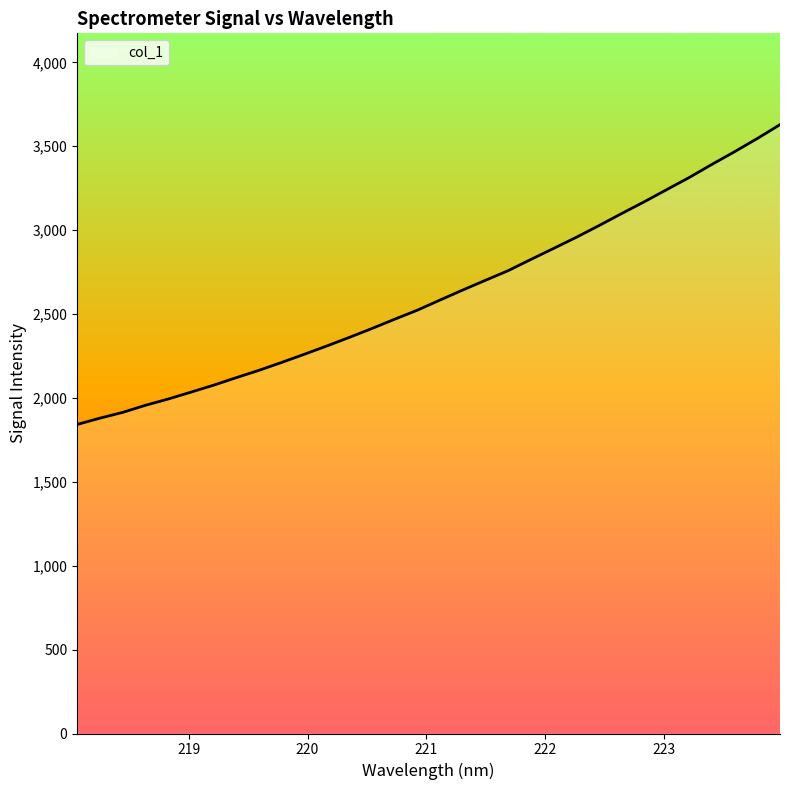

What is the smallest value displayed?

1841.7